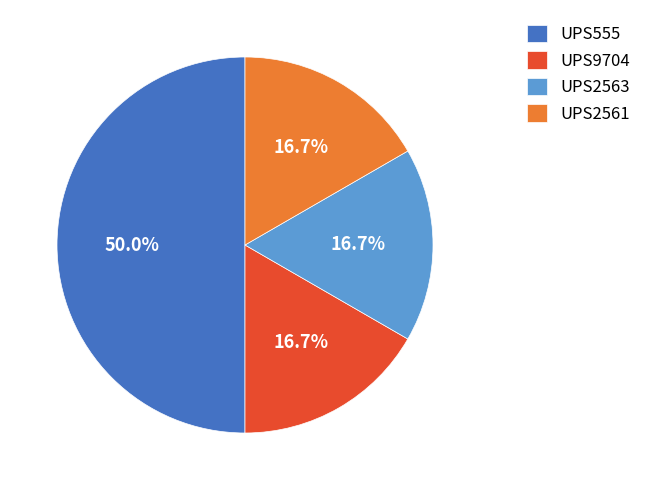

The UPS2561 slice represents 4% of the pie. True or false?

False